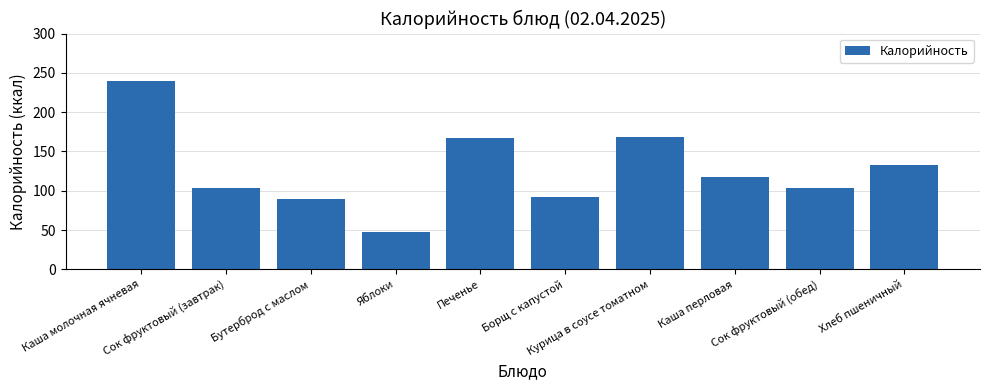

Count the number of categories in the chart.

10